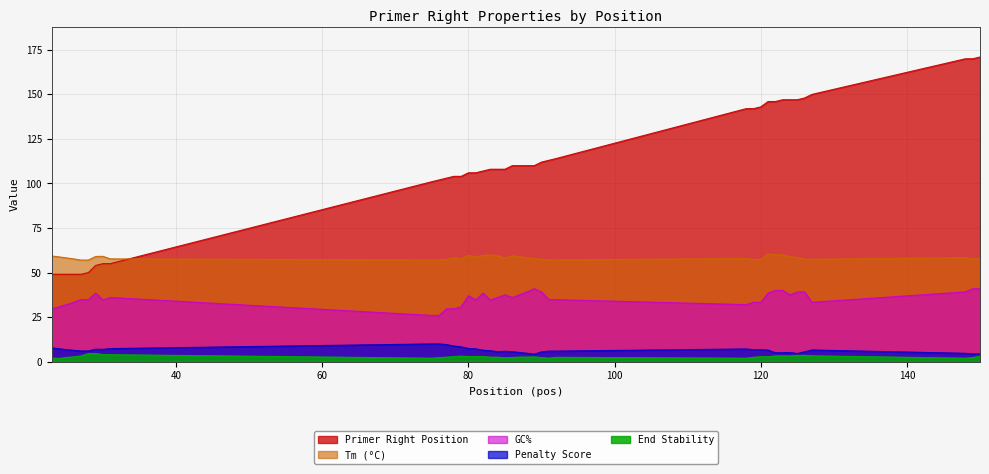

True or false: pen and PRIMER_RIGHT_0_END_STABILITY cross at least once.

False